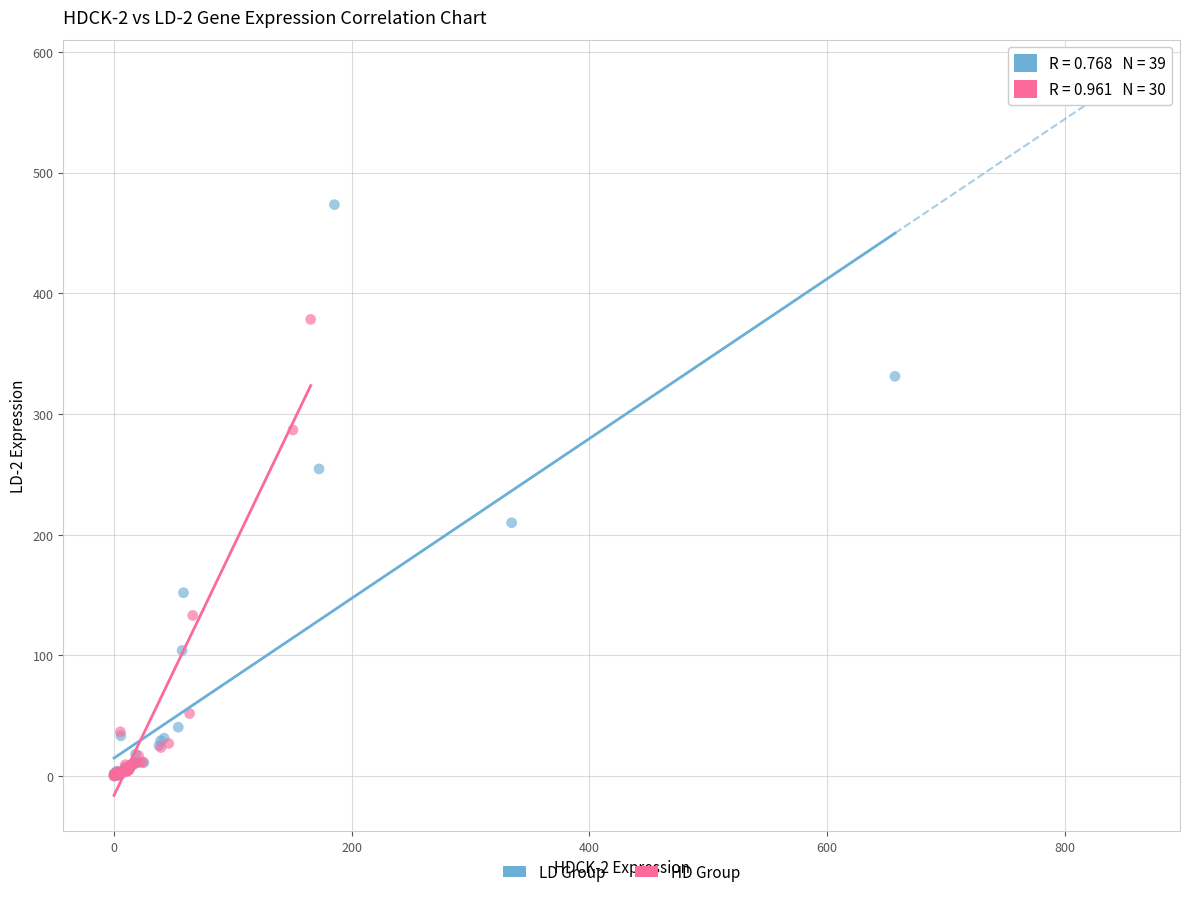

Which series has the largest Y range (max minus min)?

LD Group